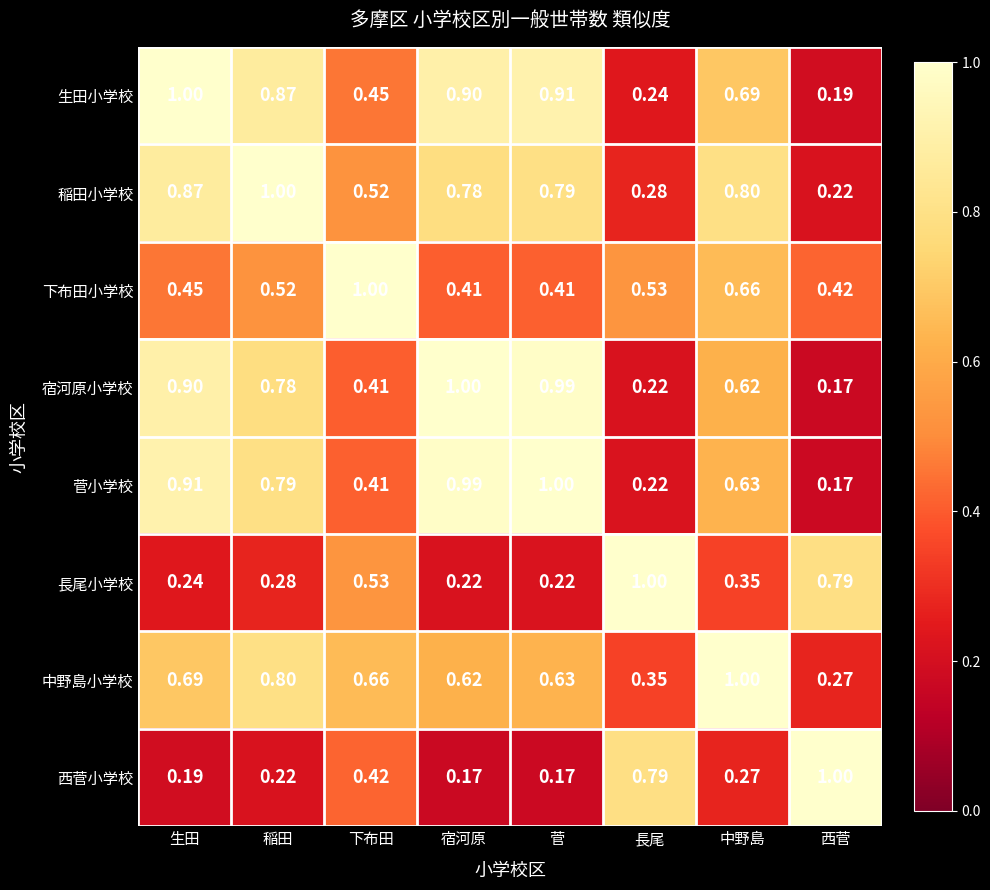

Where is 宿河原小学校 nearest to the value 0?

西菅